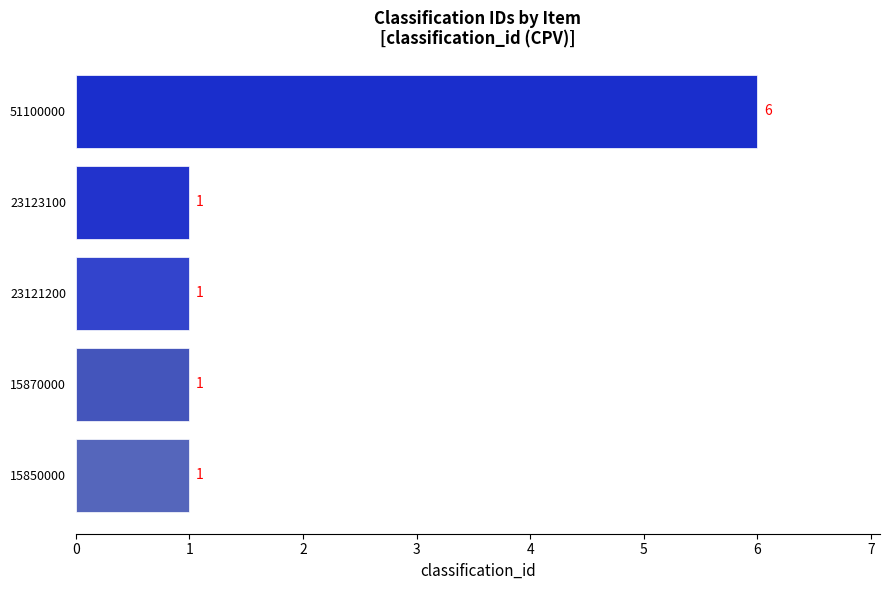

What is the value of the 3rd bar from the top?

1